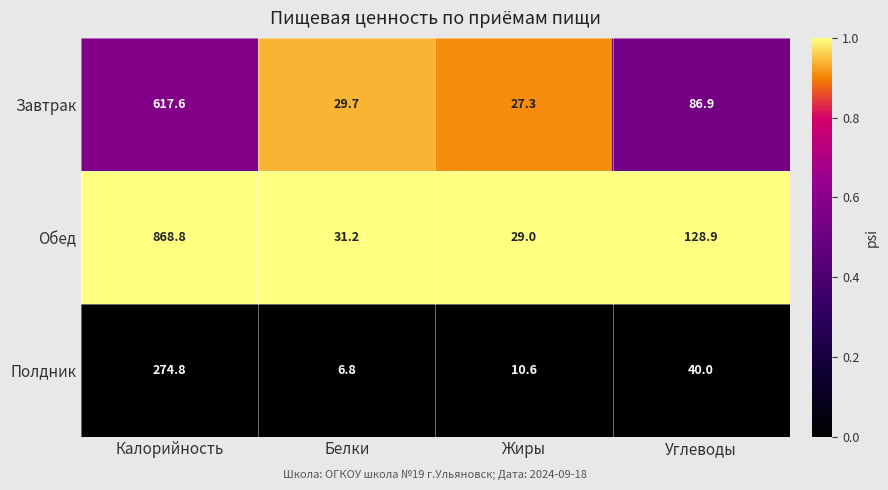

The value of Завтрак at Углеводы is 29.7. True or false?

False